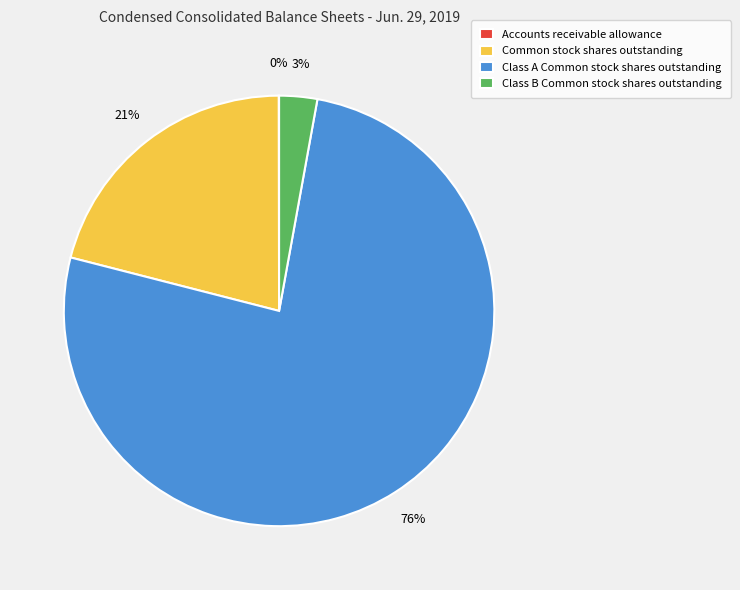

True or false: Class A Common stock shares outstanding accounts for 76% of the total.

True